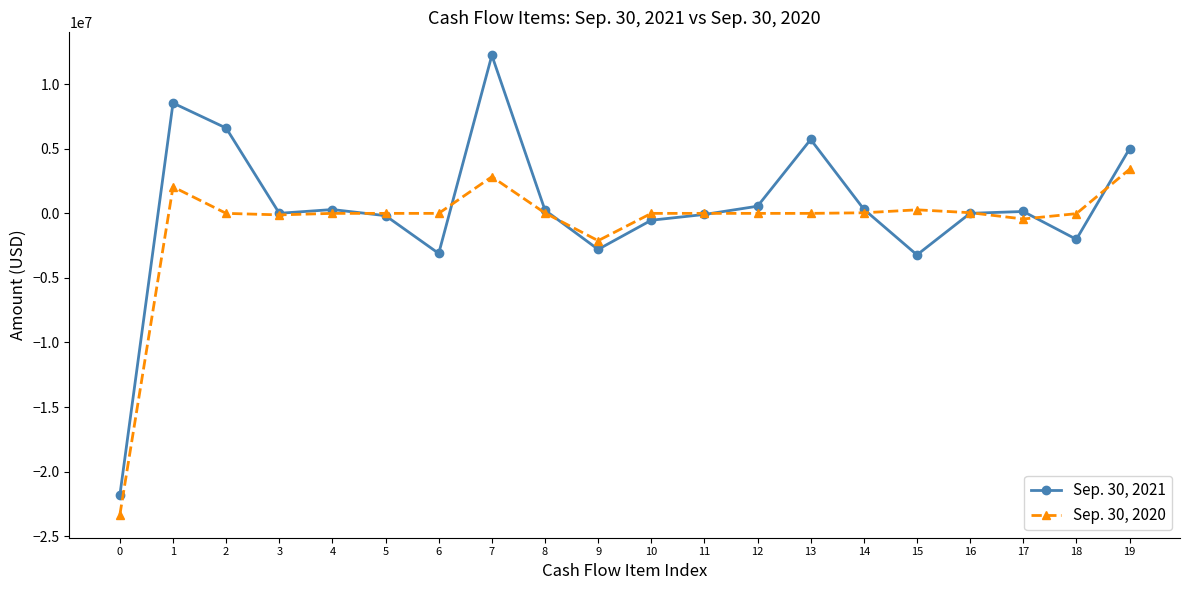

At which label is Sep. 30, 2020 closest to -9965487?

9